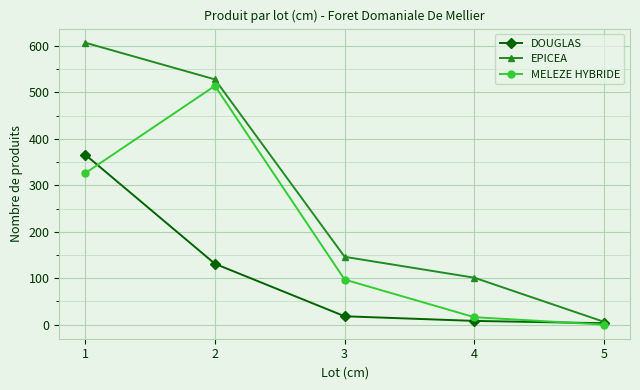

Which series has the largest range (max minus min)?

EPICEA